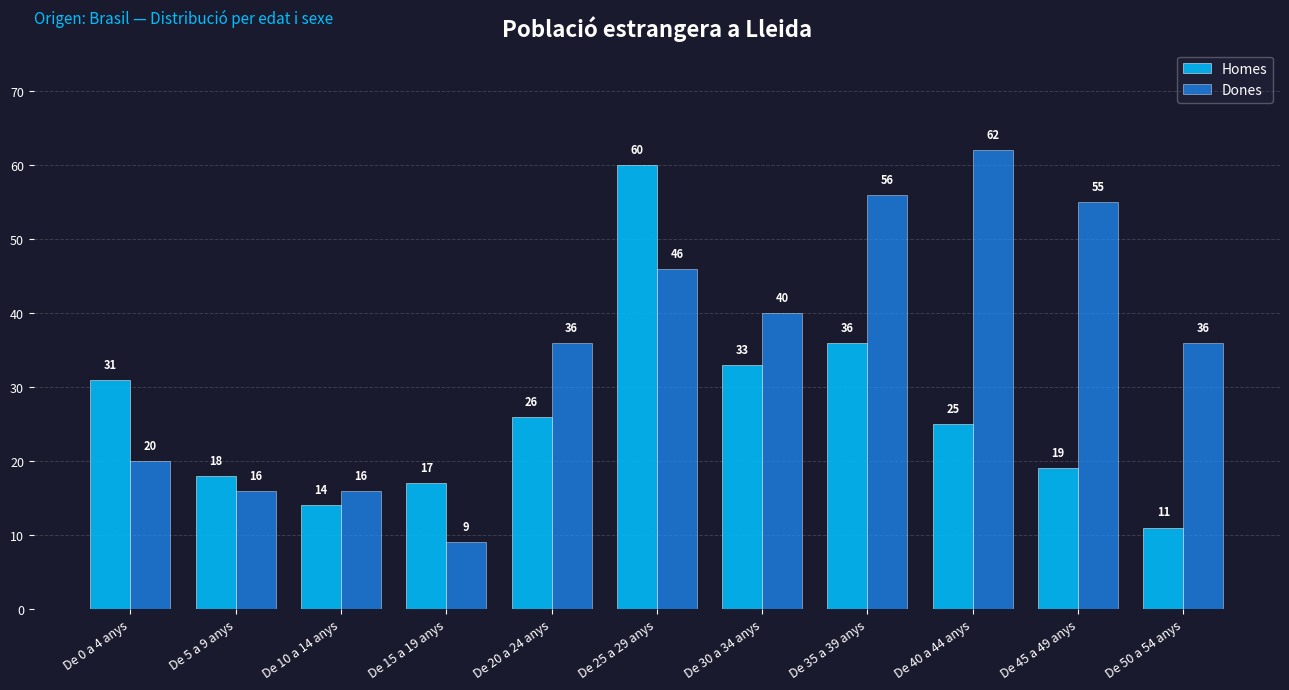

What is the label of the 10th bar from the left?

De 45 a 49 anys